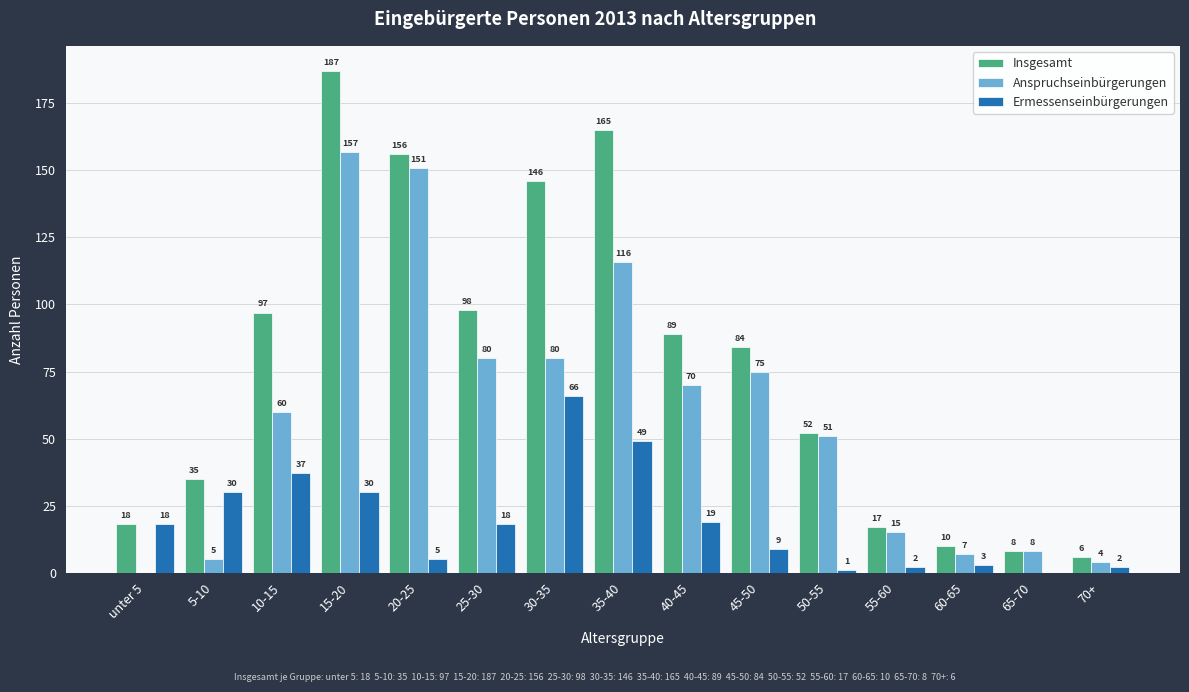

What is the sum of the Anspruchseinbürgerungen values at 35-40 and 30-35?

196